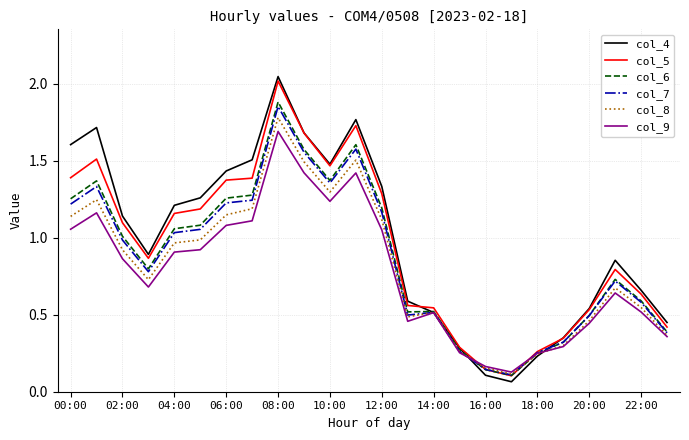

Does the chart have visible grid lines?

Yes